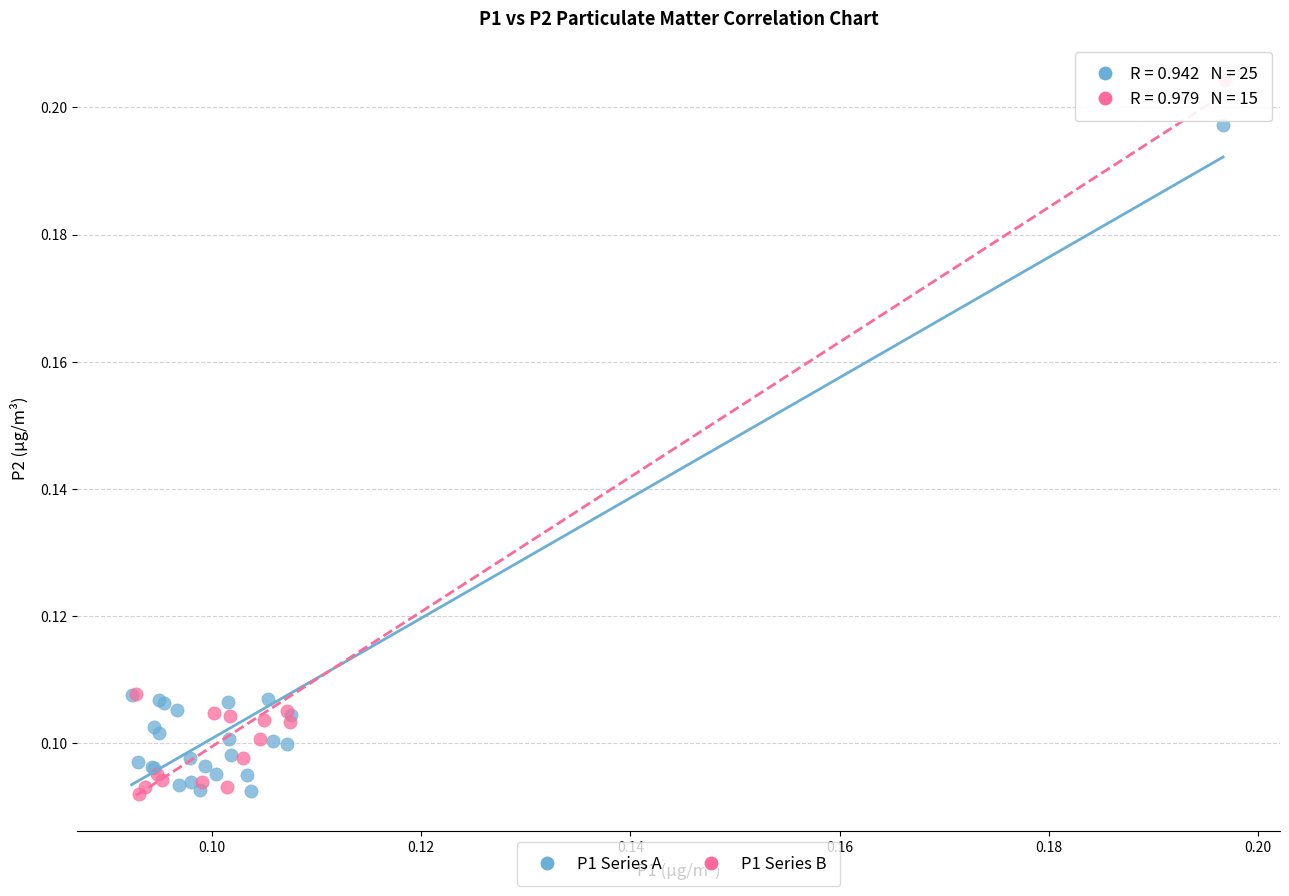

Which series contains the highest Y value?

P1 Series B